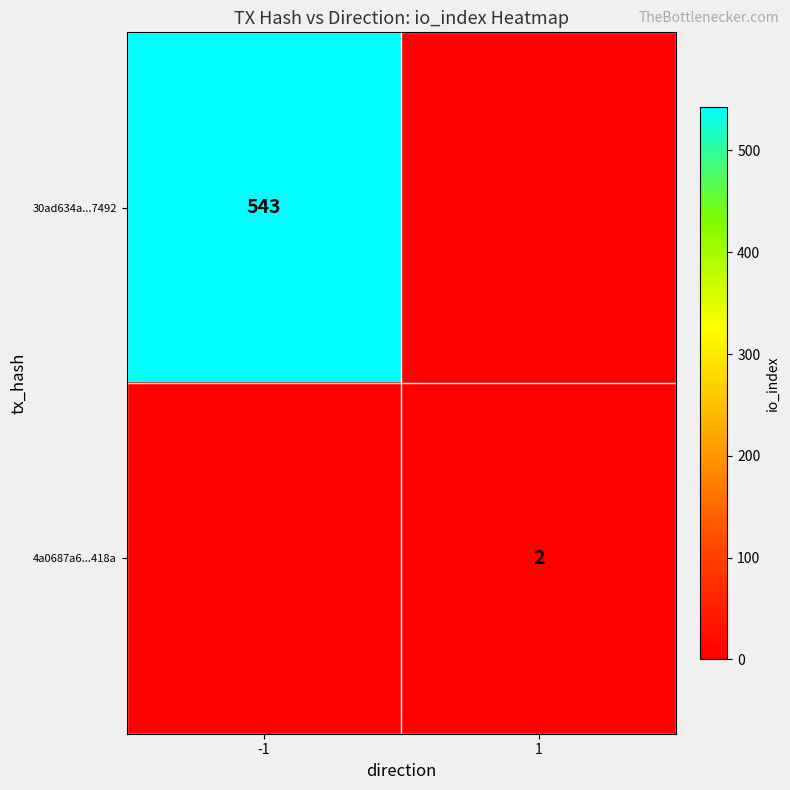

The value of 30ad634a...7492 at -1 is 173. True or false?

False